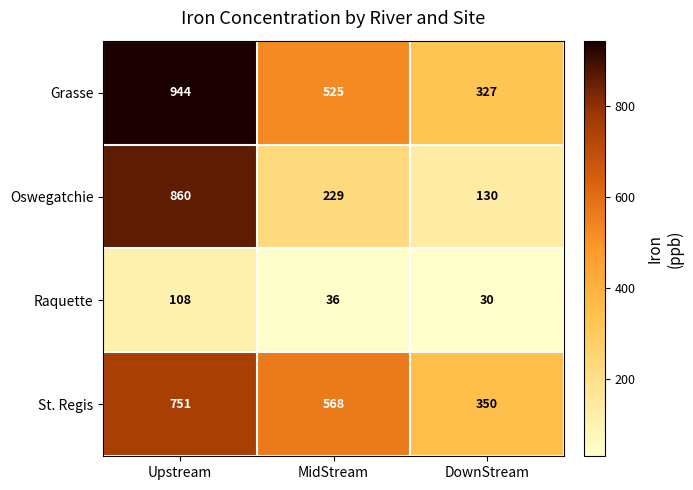

What is the difference between the Oswegatchie values at DownStream and MidStream?

99